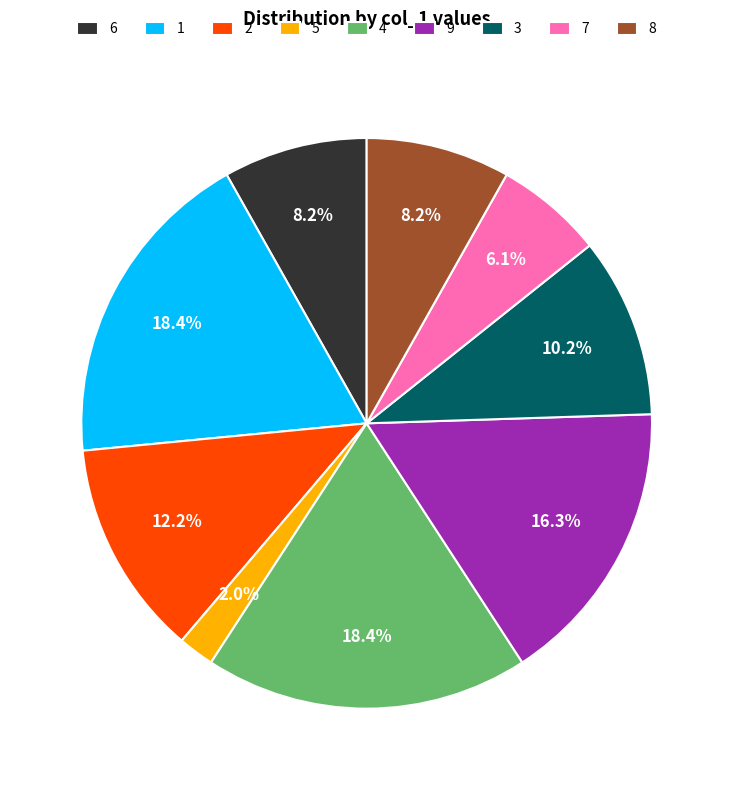

Does 8 represent more than half of the total?

No